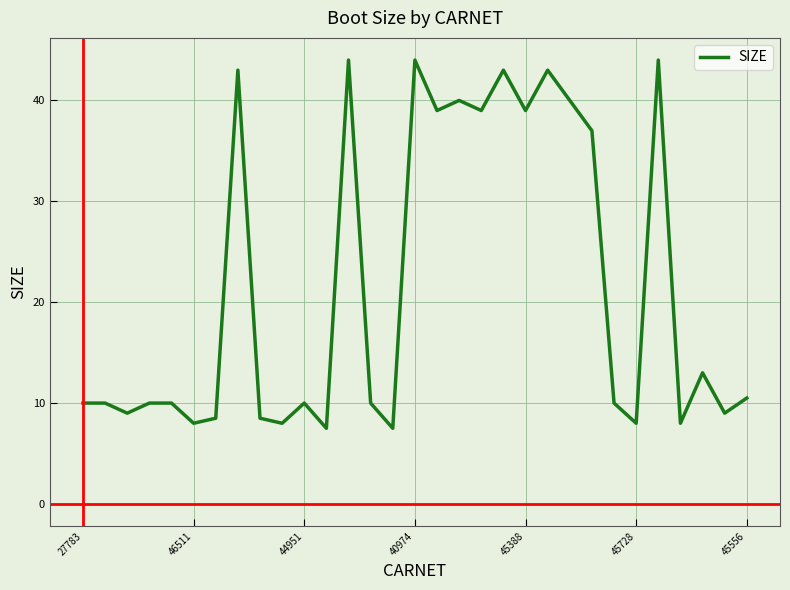

What is the smallest value displayed?

7.5